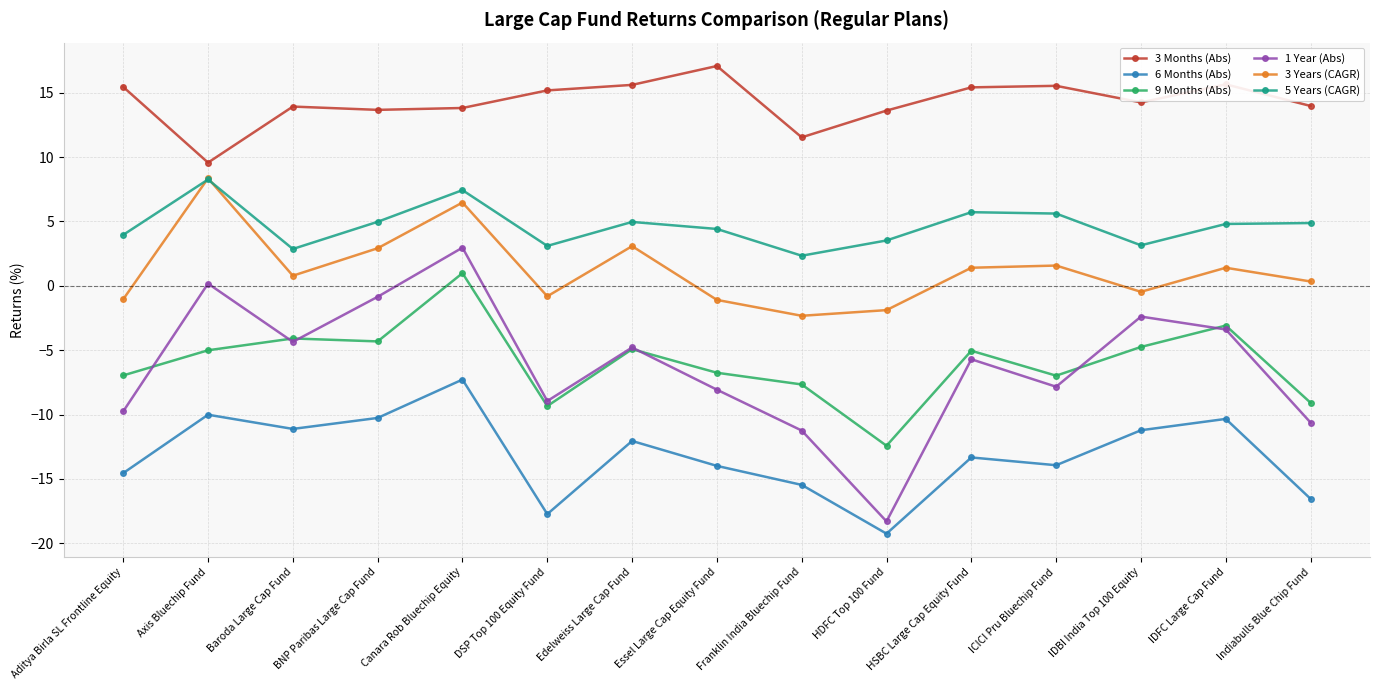

What is the total value across all series at HDFC Top 100 Fund?

-34.7